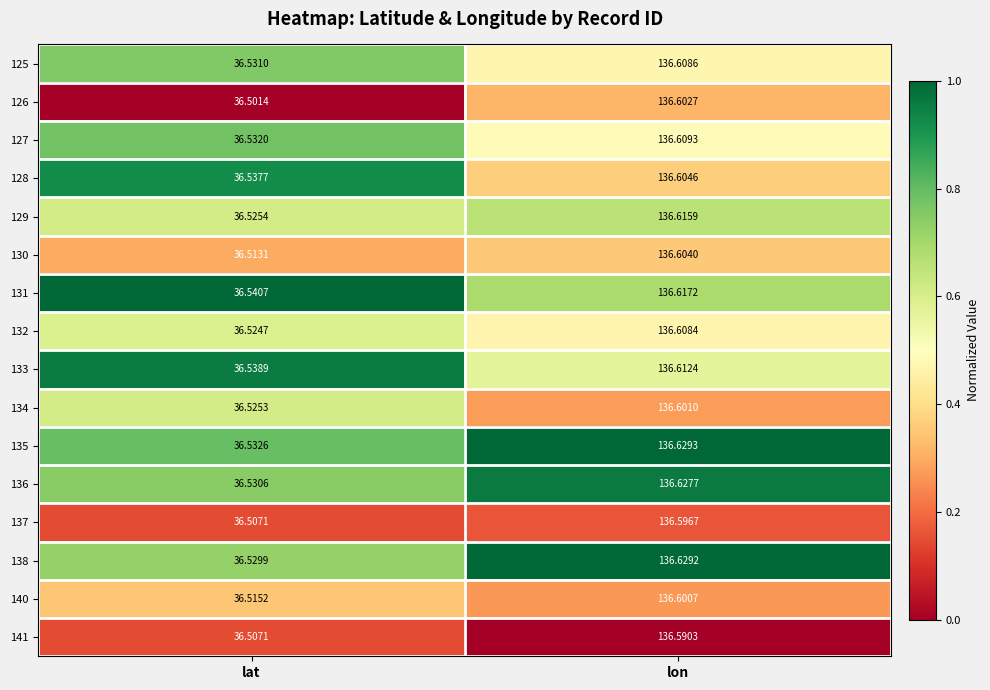

At which label is 134 closest to 86?

lat